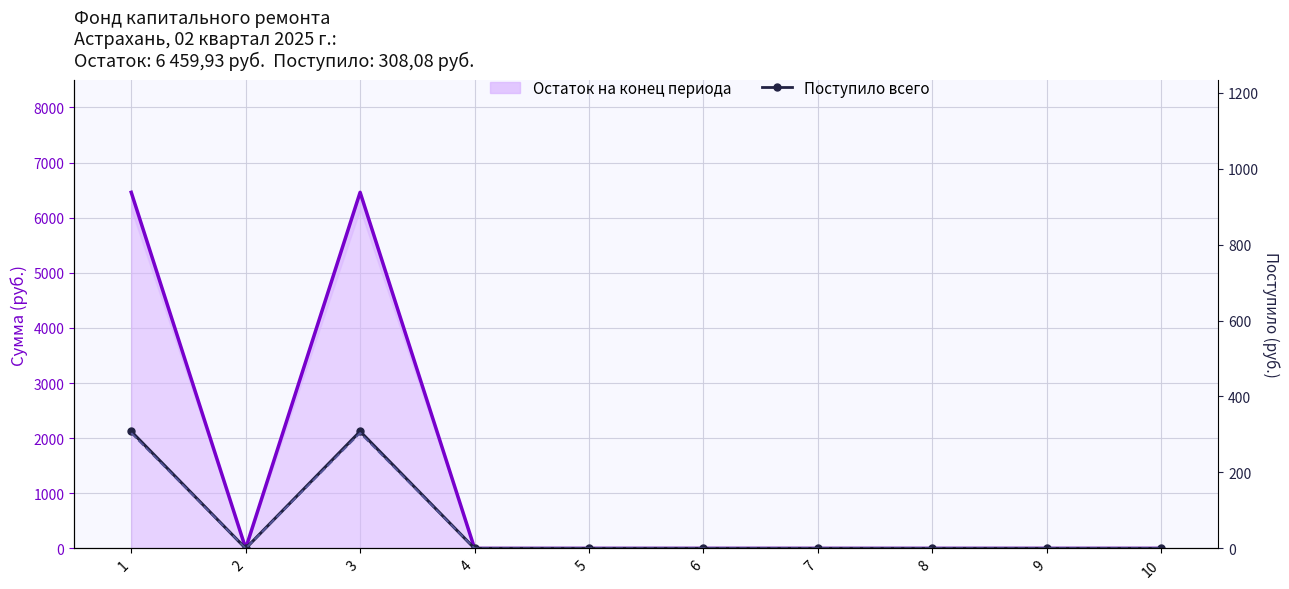

At which label is в т.ч. взносов closest to 151?

2